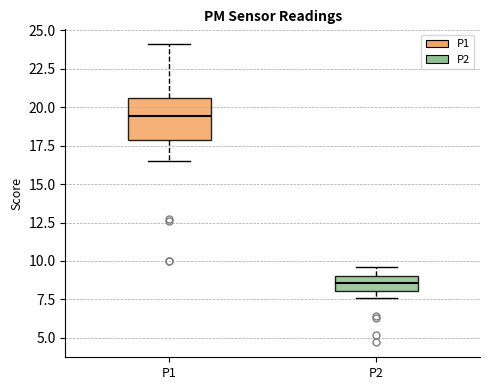

Reading left to right, read every box against the y-axis: the position of its median line, the range the box covers, and the ends of its whiskers. The values are not printed on the chart, so give them approximately, as read against the axis.

P1: median 19.5, box 18.0 to 20.5, whiskers 16.5 to 24.0
P2: median 8.5, box 8.0 to 9.0, whiskers 7.5 to 9.5